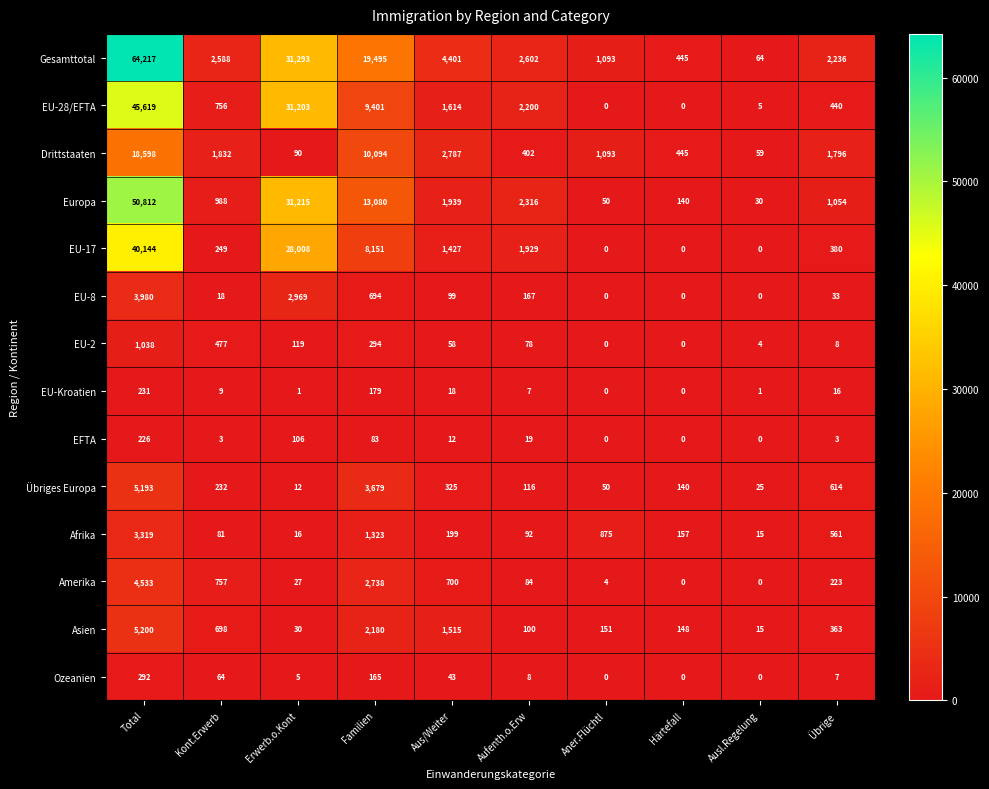

What is the sum of all Übriges Europa values?

10386